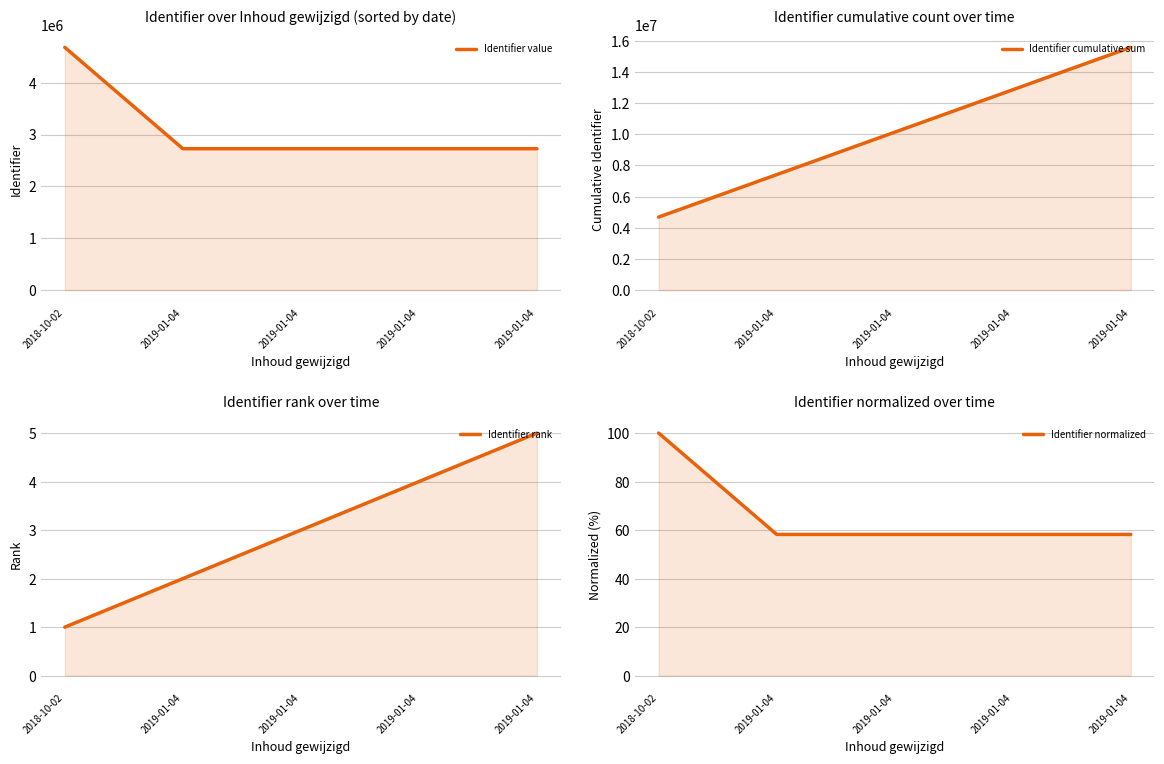

Reading left to right, extract all data points from this chart.

Identifier value: 2018-10-02=4683138.0	2019-01-04=2726556.0	2019-01-04=2726558.0	2019-01-04=2726560.0	2019-01-04=2726562.0
Identifier cumulative sum: 2018-10-02=4683138.0	2019-01-04=7409694.0	2019-01-04=10136252.0	2019-01-04=12862812.0	2019-01-04=15589374.0
Identifier rank: 2018-10-02=1.0	2019-01-04=2.0	2019-01-04=3.0	2019-01-04=4.0	2019-01-04=5.0
Identifier normalized: 2018-10-02=100.0	2019-01-04=58.2	2019-01-04=58.2	2019-01-04=58.2	2019-01-04=58.2